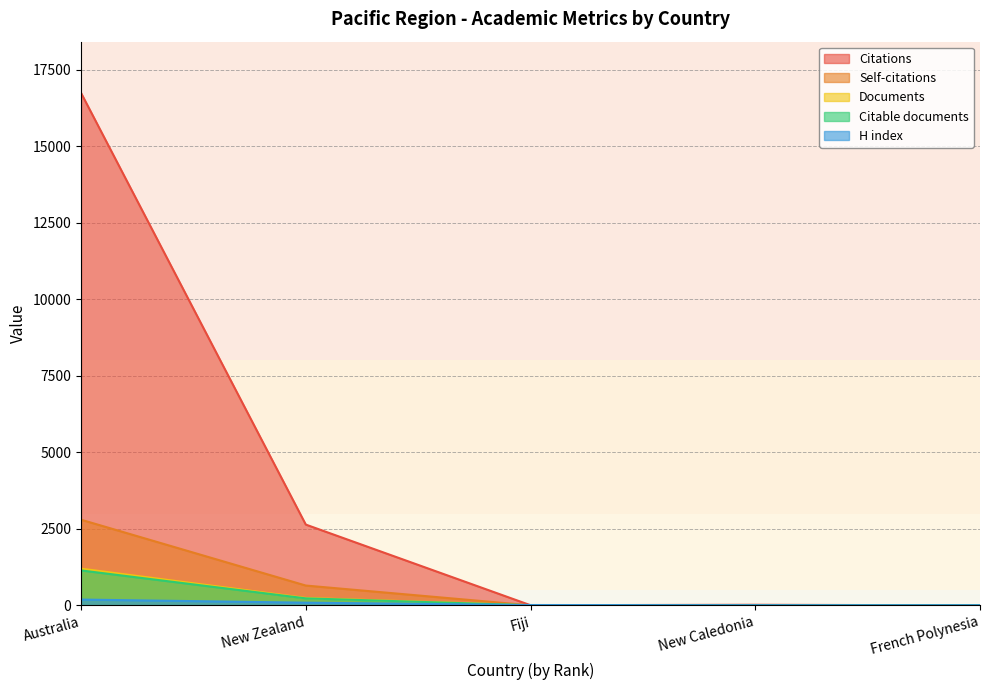

Which category has the highest value in the Citations series?

Australia